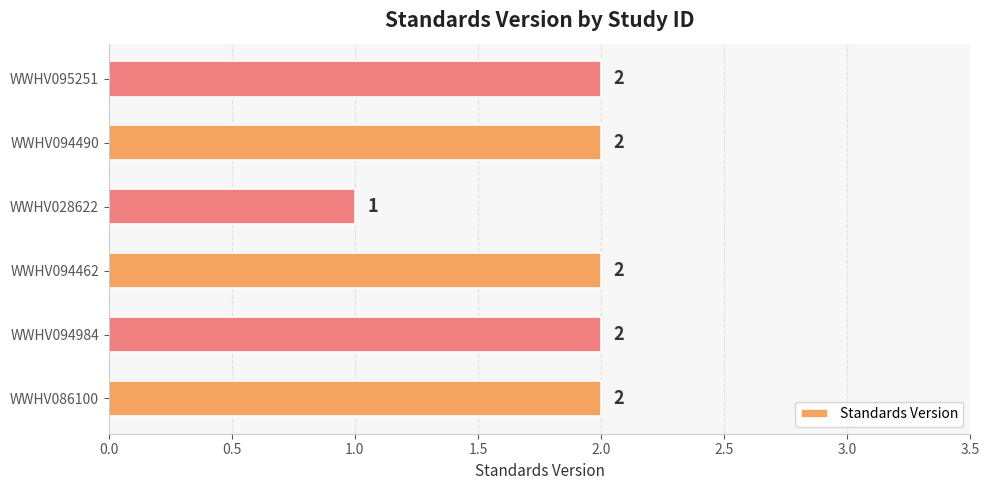

How many series are shown in this chart?

1